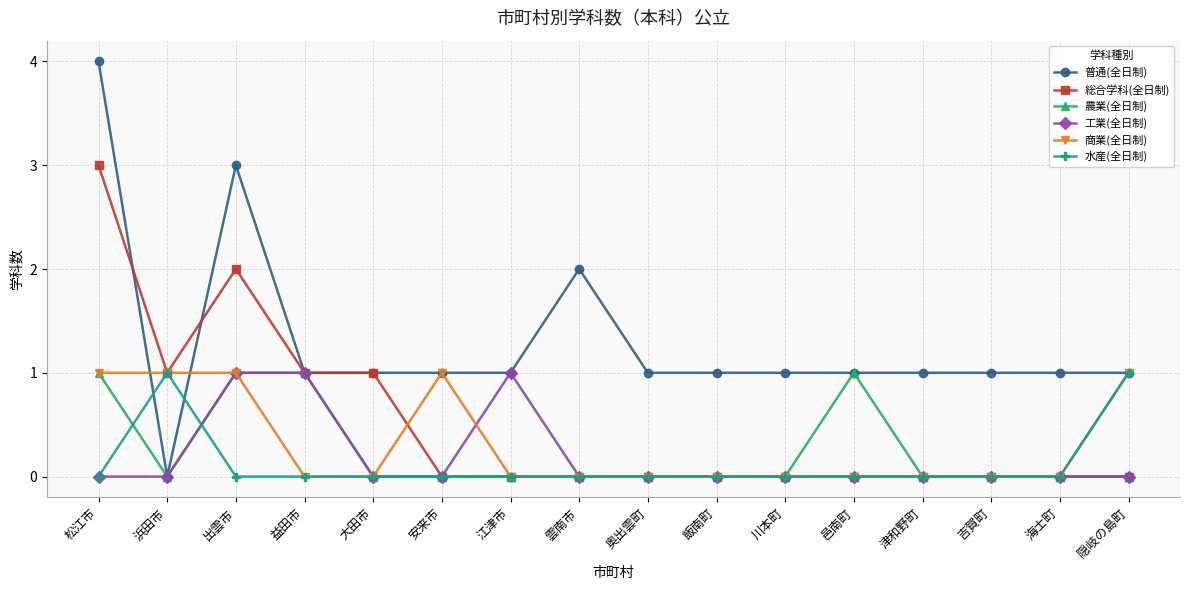

What is the maximum value shown in the chart?

4